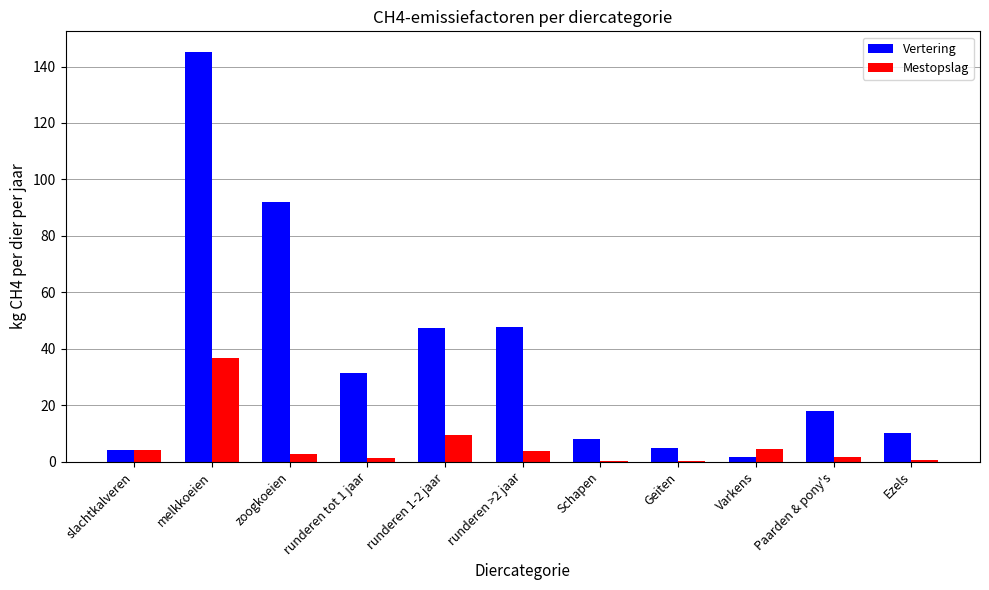

What is the maximum value shown in the chart?

145.2